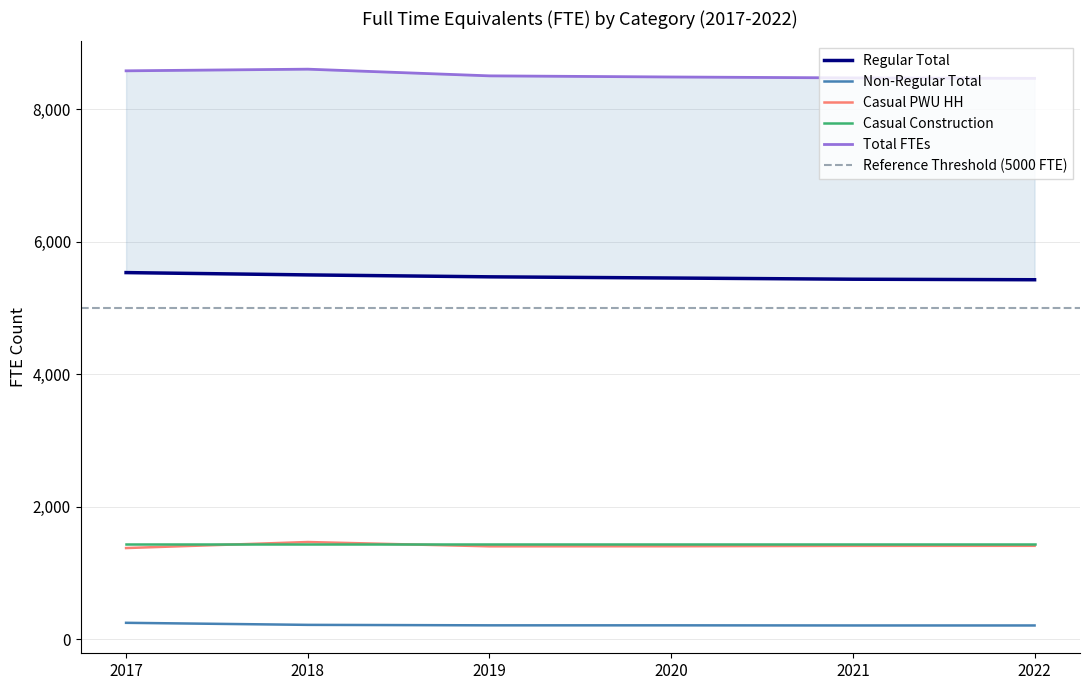

Which series has the largest total across all categories?

Total FTEs